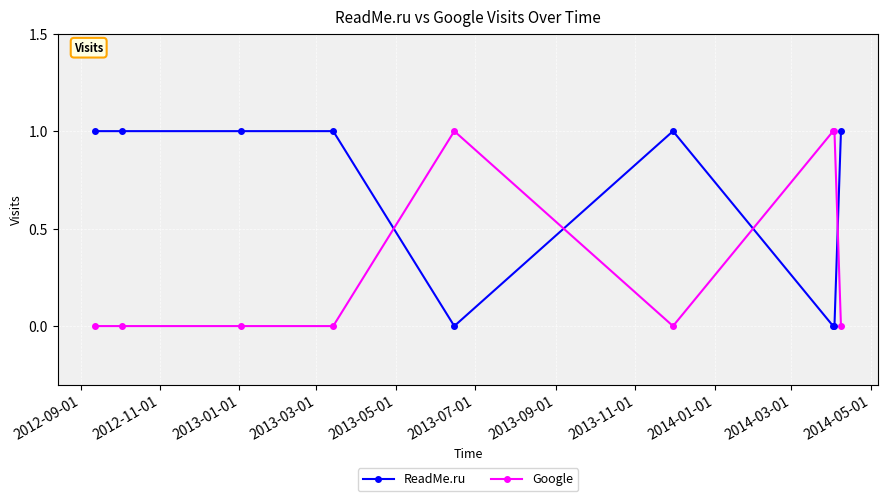

What is the value of the Google point at the 8th from the left?

1